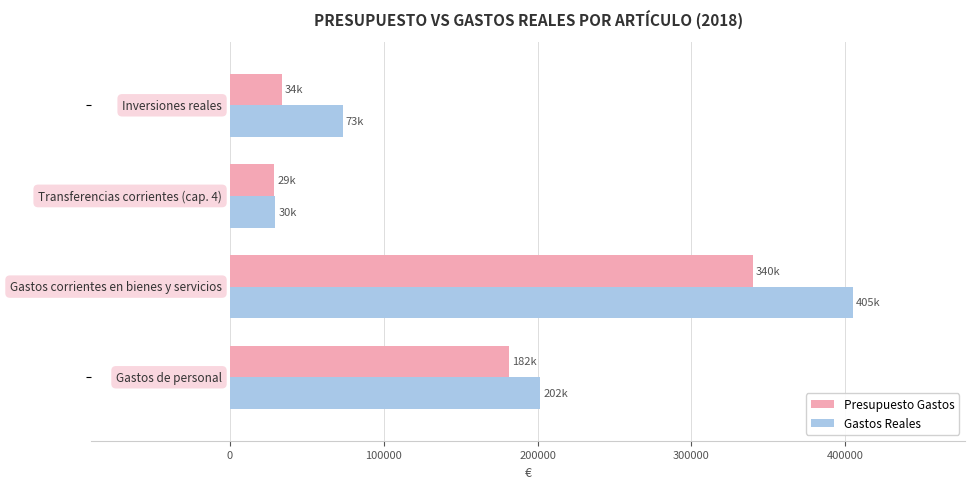

What is the minimum value for Presupuesto Gastos?

29000.0